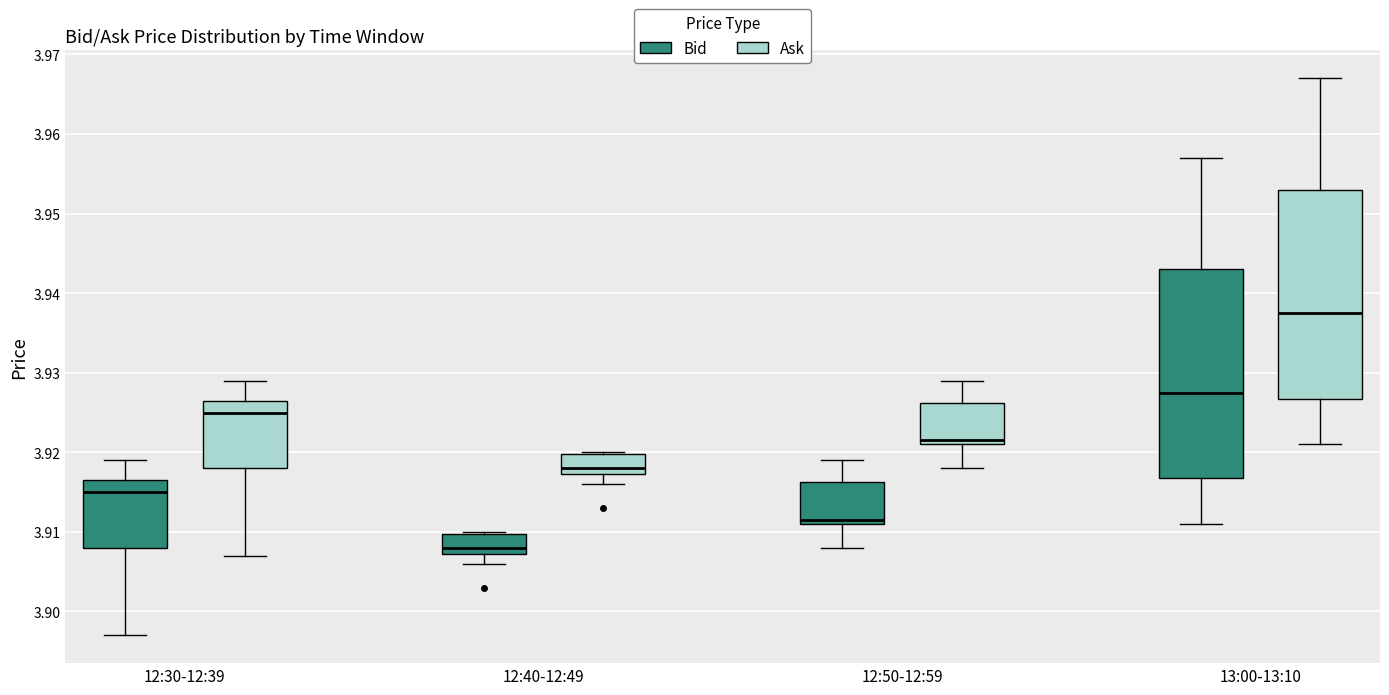

Which box has the highest median line?

13:00-13:10 (Ask)